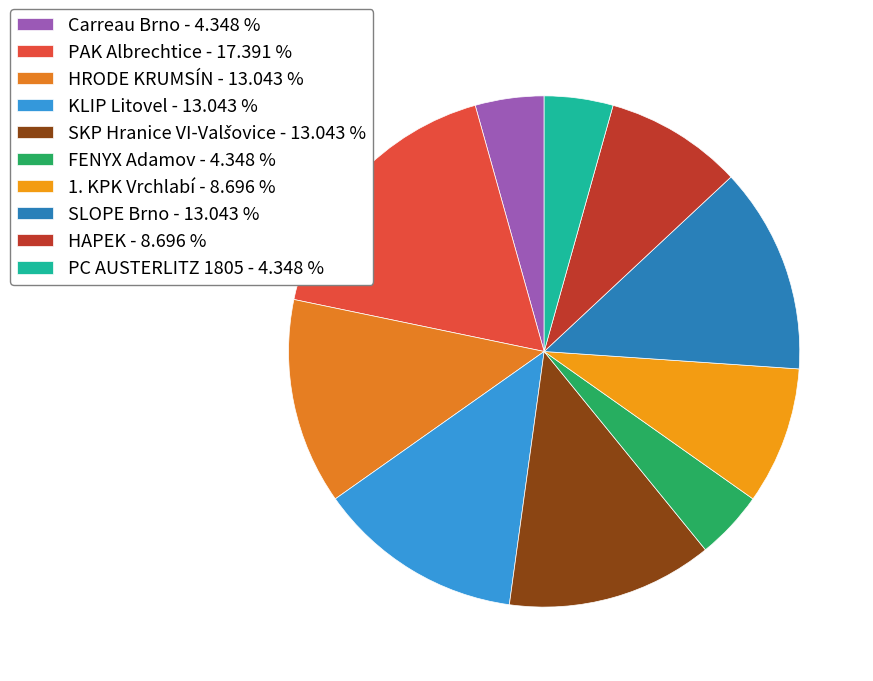

Which category has the smallest portion of the pie?

Carreau Brno